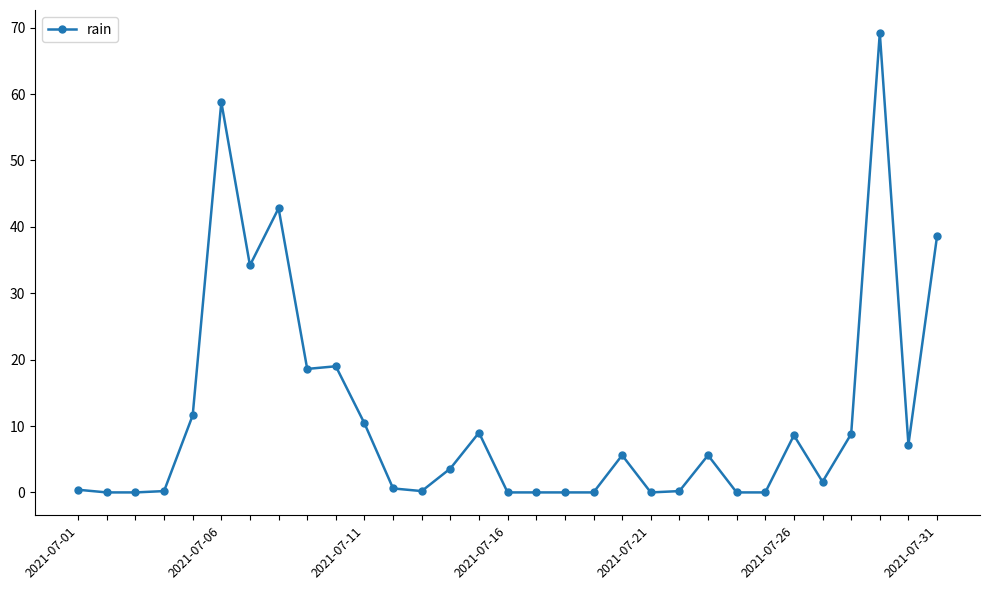

What is the sum of all values?

354.8